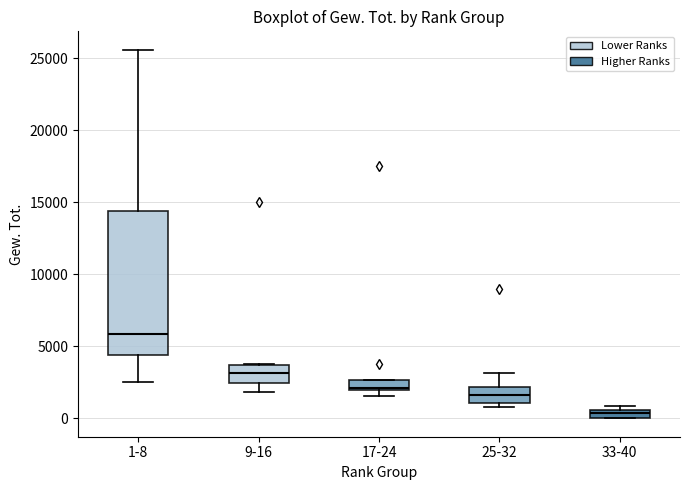

Comparing the boxes themselves (not the whiskers), which one is the tallest?

1-8